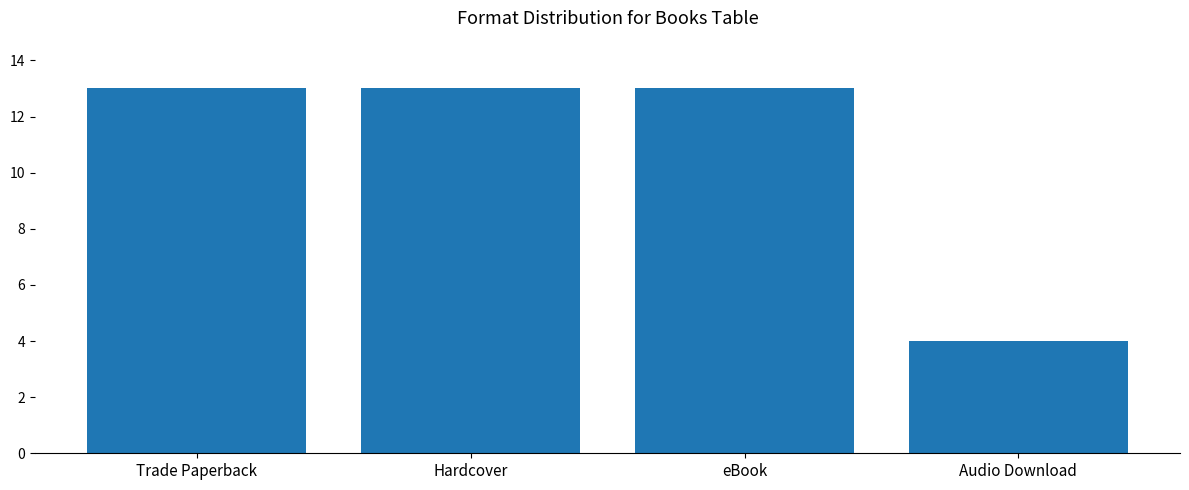

What position from the right is Hardcover?

3